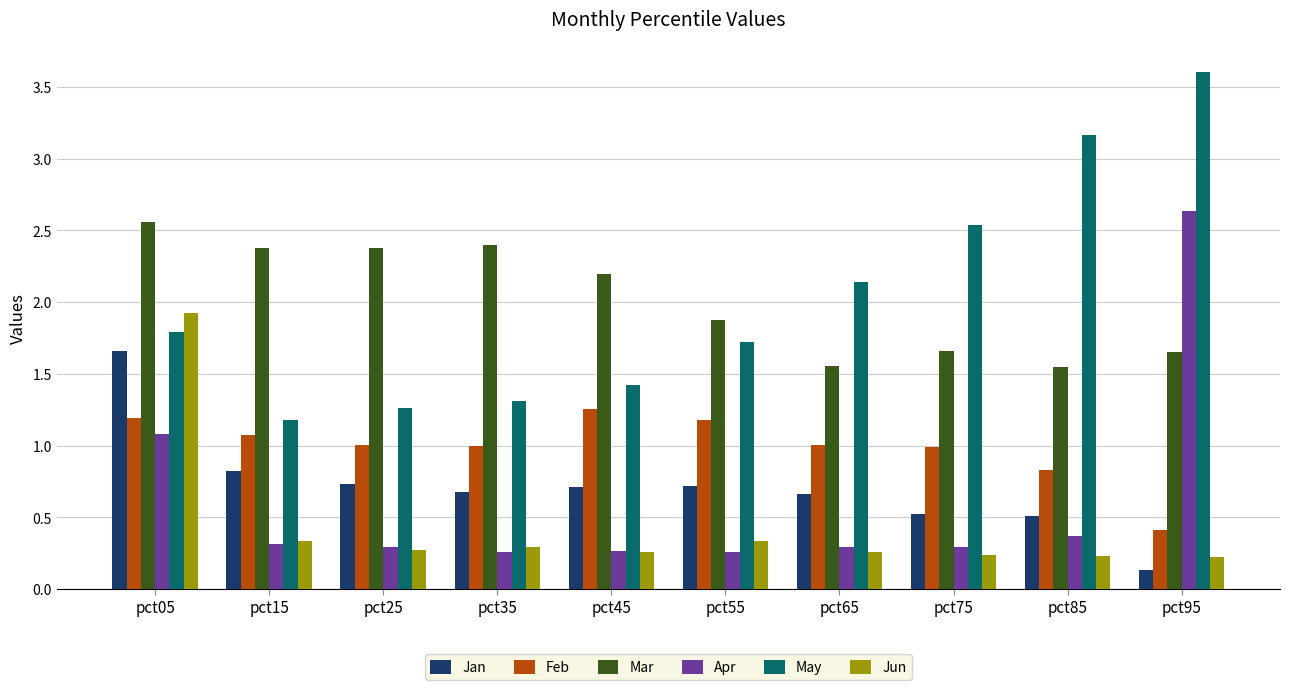

What is the total value across all series at pct45?

6.1